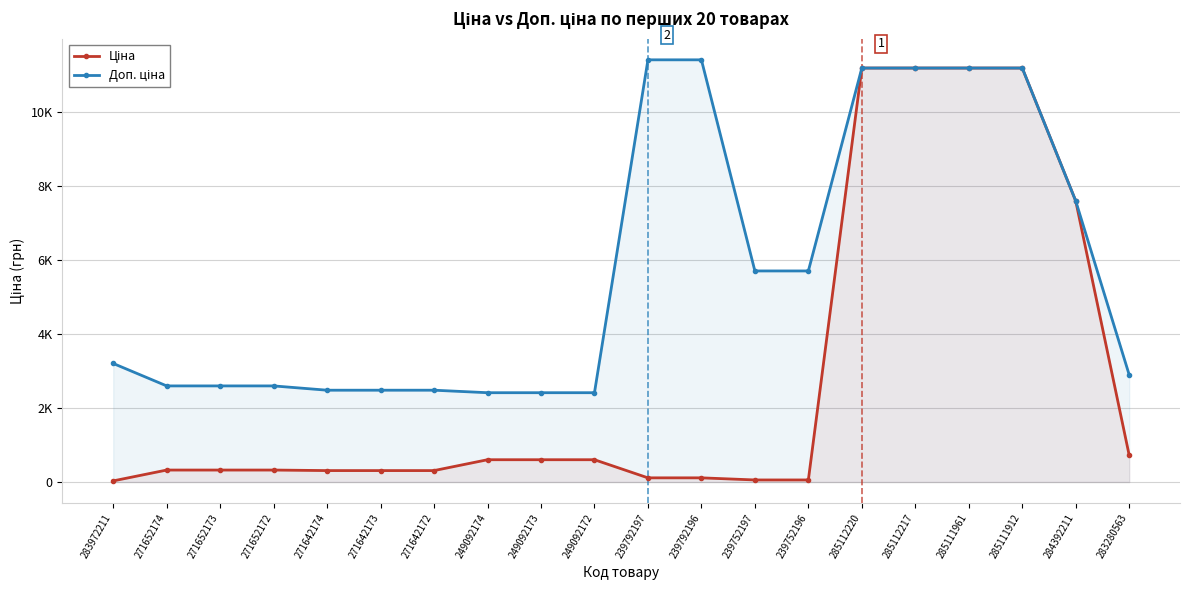

What is the maximum value for Ціна?

11188.2